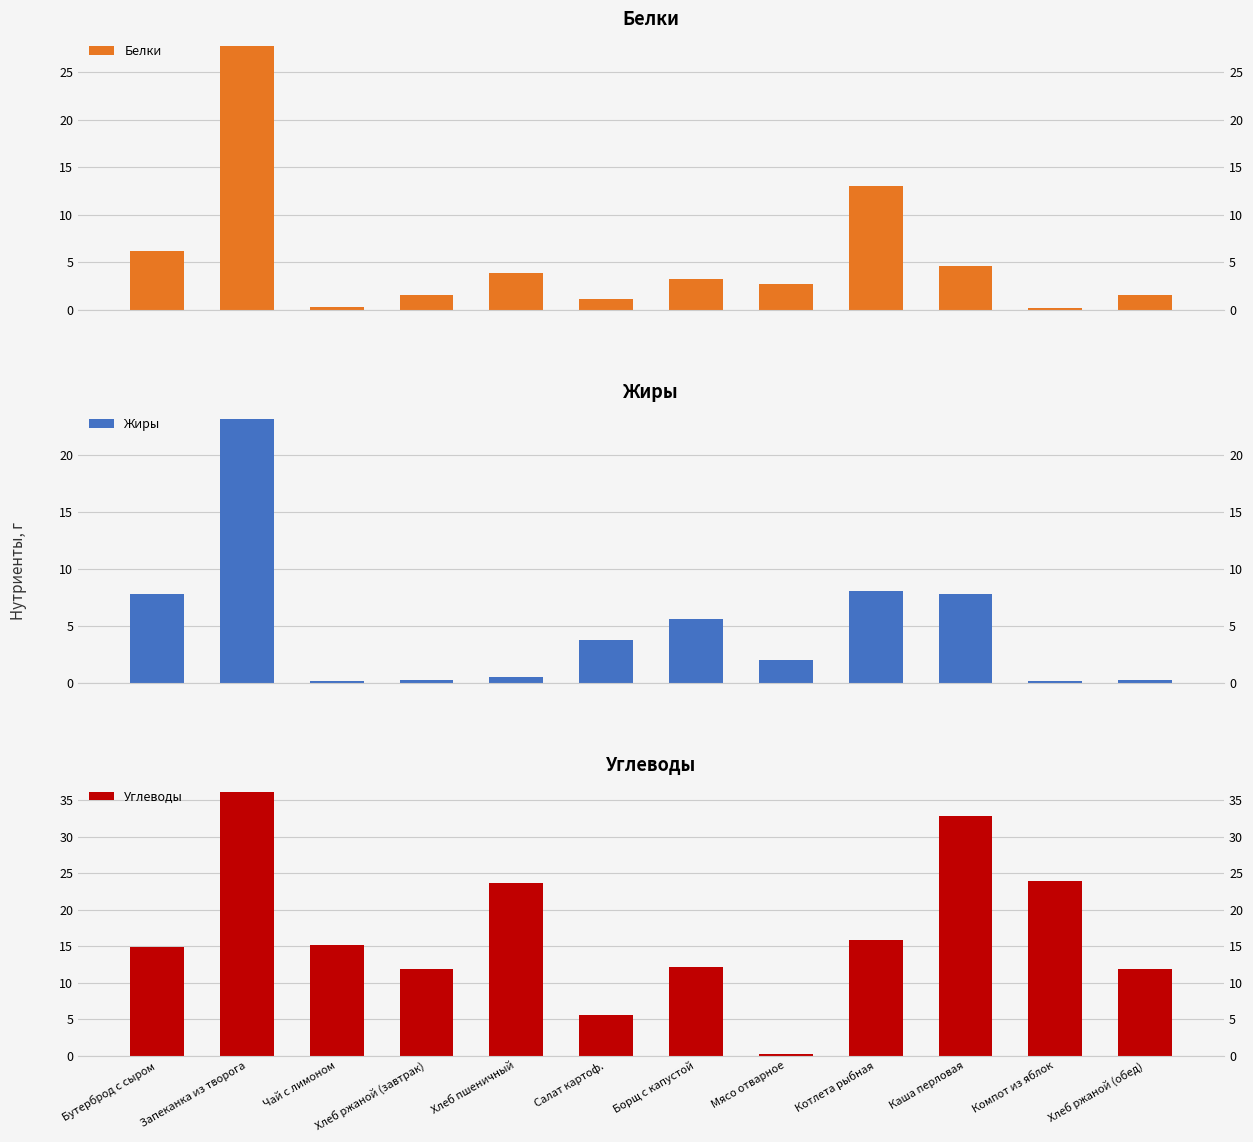

What is the label of the 11th bar from the right?

Запеканка из творога